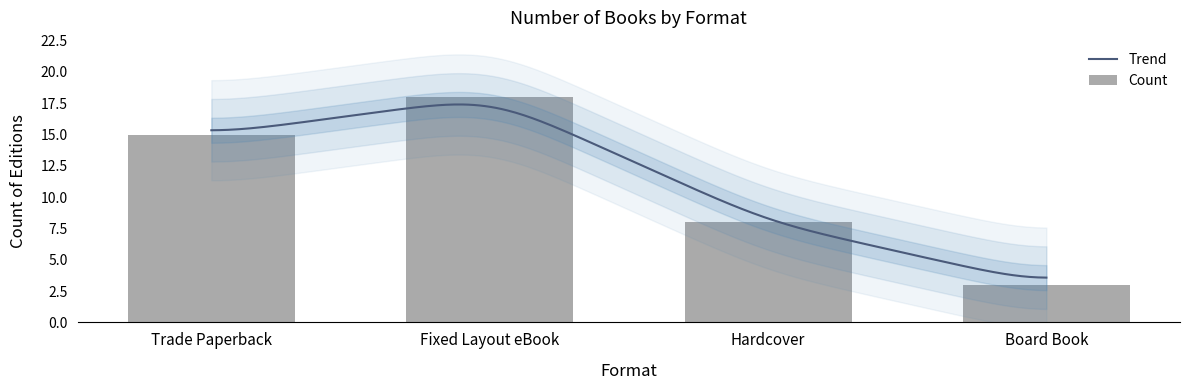

Reading left to right, list all the values displayed in this chart.

Trade Paperback=15	Fixed Layout eBook=18	Hardcover=8	Board Book=3